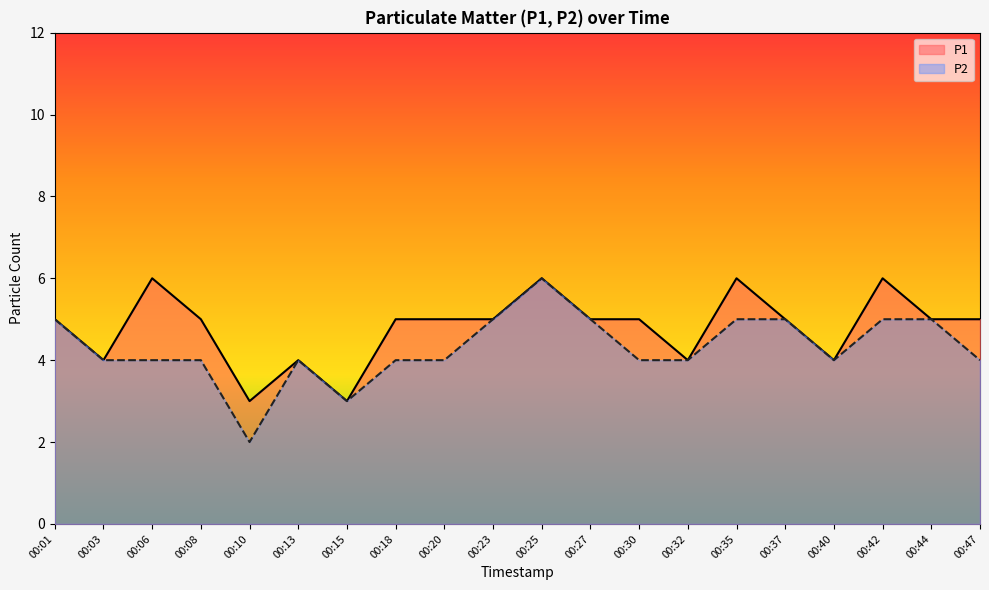

How many lines are shown in the chart?

2